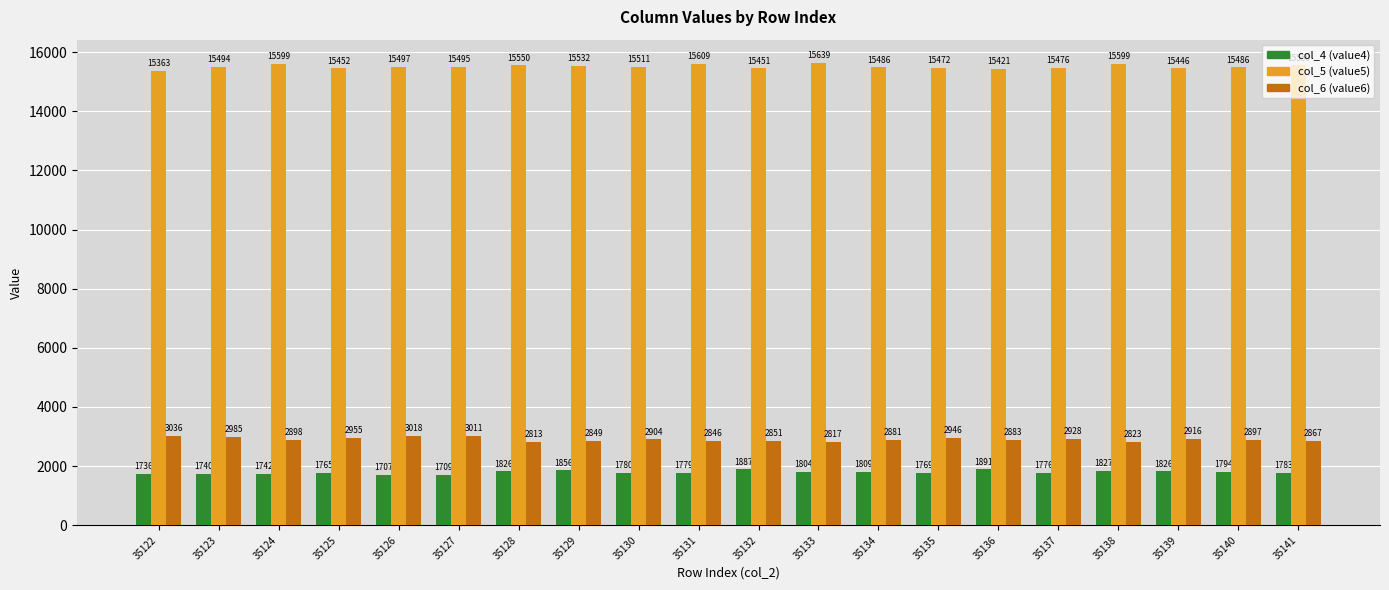

Reading right to left, extract all data points from this chart.

col_4 (value4): 35141=1783	35140=1794	35139=1826	35138=1827	35137=1776	35136=1891	35135=1769	35134=1809	35133=1804	35132=1887	35131=1779	35130=1780	35129=1856	35128=1826	35127=1709	35126=1707	35125=1765	35124=1742	35123=1740	35122=1736
col_5 (value5): 35141=15550	35140=15486	35139=15446	35138=15599	35137=15476	35136=15421	35135=15472	35134=15486	35133=15639	35132=15451	35131=15609	35130=15511	35129=15532	35128=15550	35127=15495	35126=15497	35125=15452	35124=15599	35123=15494	35122=15363
col_6 (value6): 35141=2867	35140=2897	35139=2916	35138=2823	35137=2928	35136=2883	35135=2946	35134=2881	35133=2817	35132=2851	35131=2846	35130=2904	35129=2849	35128=2813	35127=3011	35126=3018	35125=2955	35124=2898	35123=2985	35122=3036